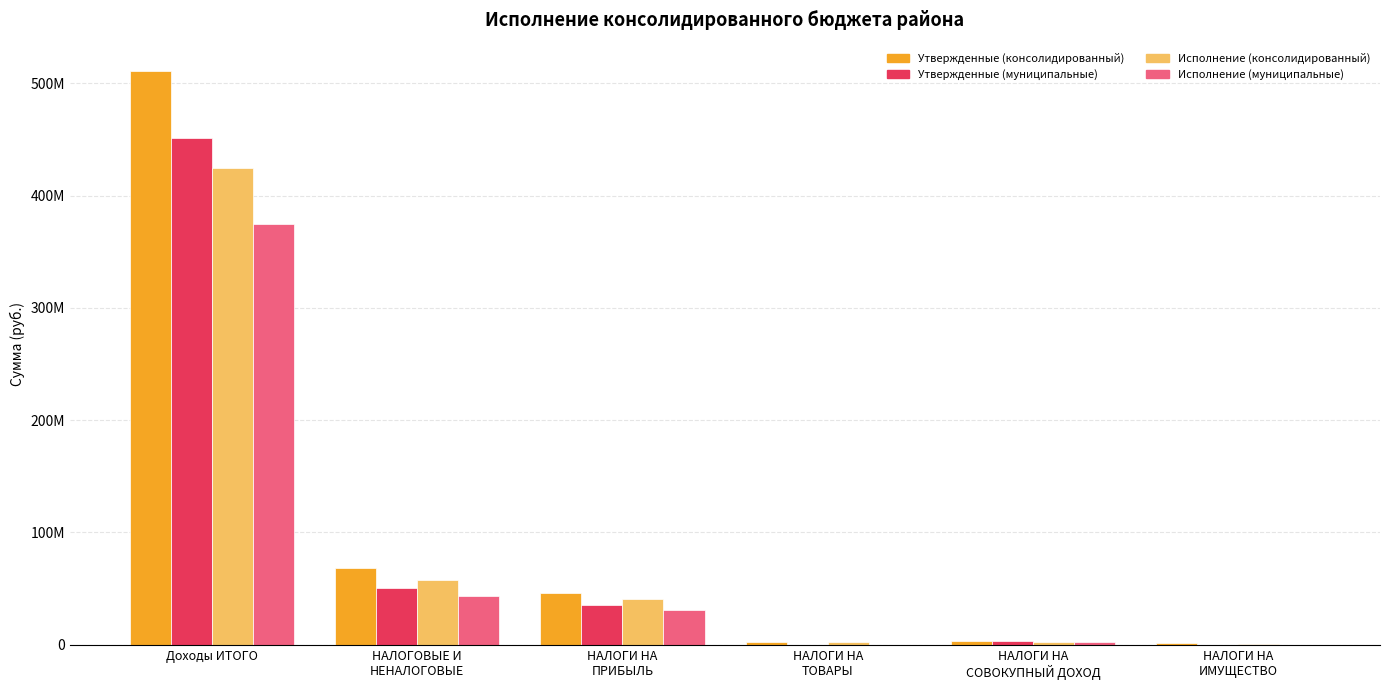

Are the bars grouped side by side (vs. stacked)?

Yes